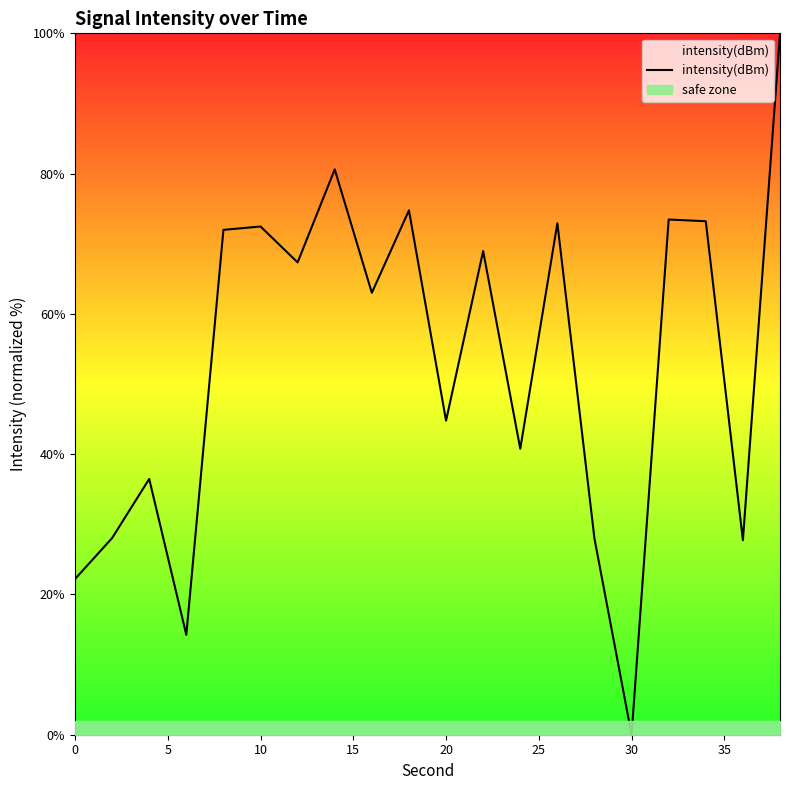

How many values are above zero?

19